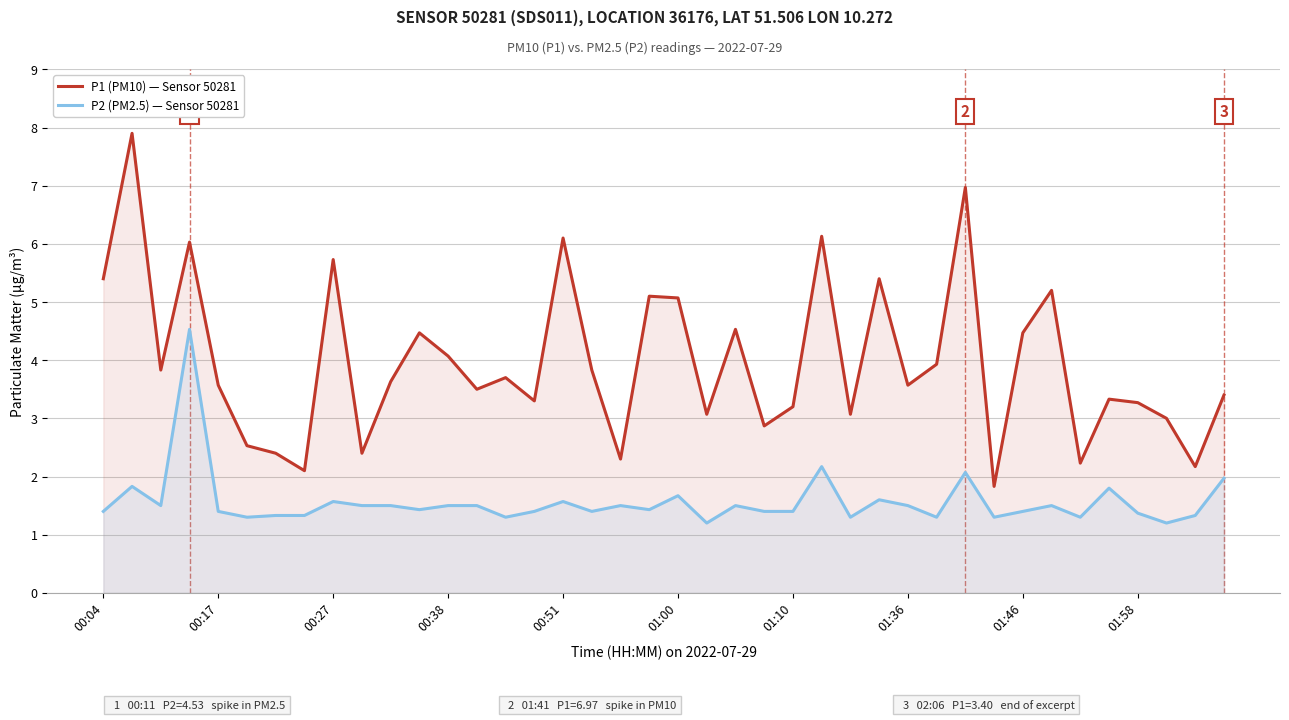

What are all the series names shown in the legend?

P1 (PM10), P2 (PM2.5)